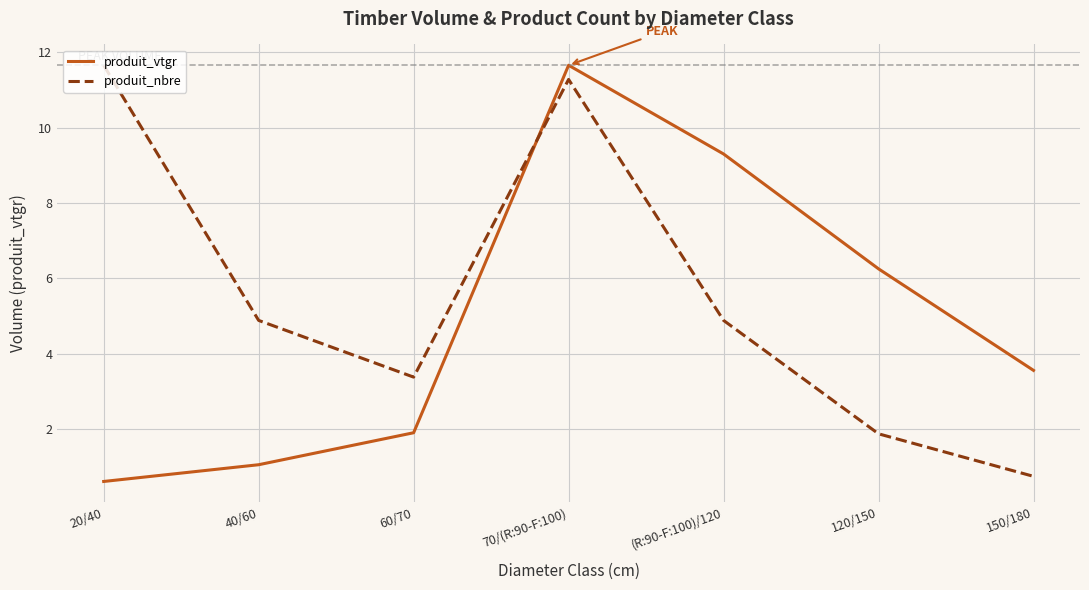

Reading right to left, extract all data points from this chart.

produit_vtgr: 3.6	6.3	9.3	11.7	1.9	1.1	0.6
produit_nbre: 0.8	1.9	4.9	11.3	3.4	4.9	11.7